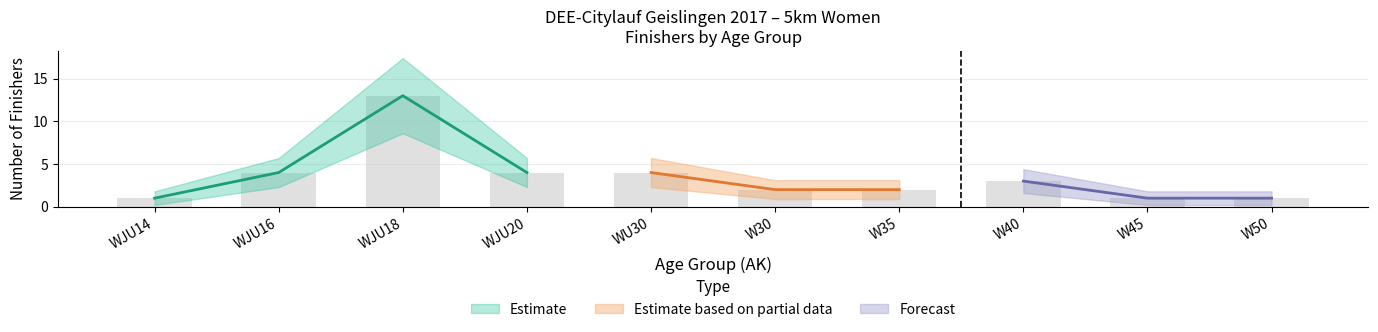

How many distinct data groups are displayed?

3